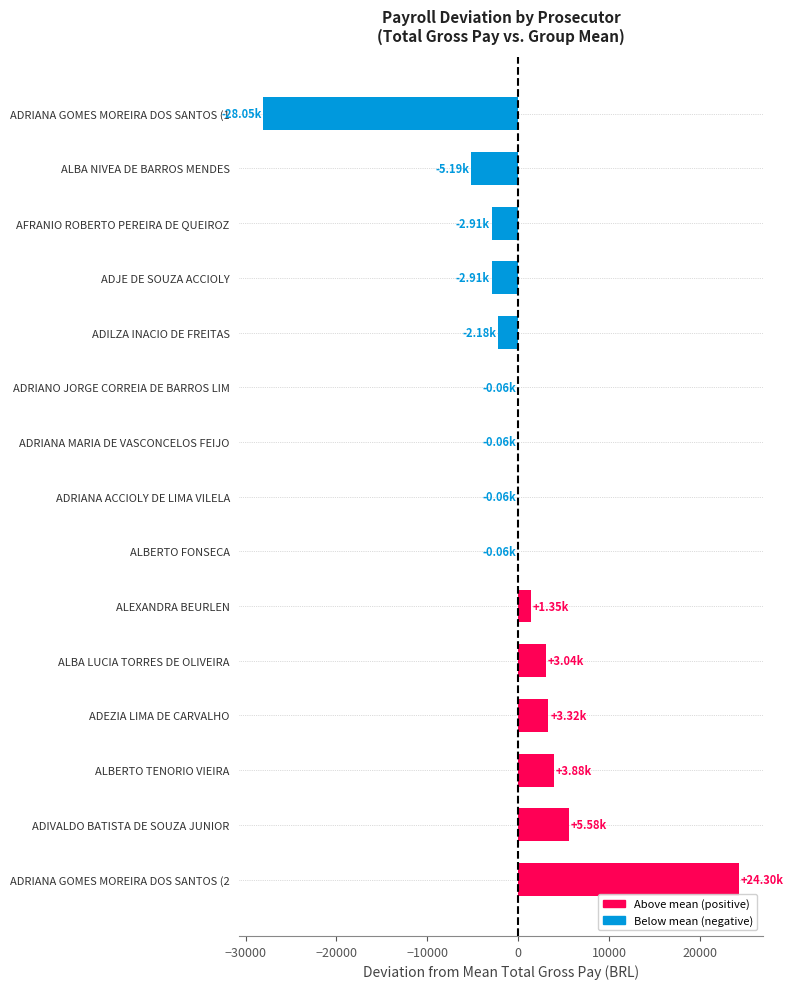

Between ADRIANA MARIA DE VASCONCELOS FEIJO and AFRANIO ROBERTO PEREIRA DE QUEIROZ, which is larger?

ADRIANA MARIA DE VASCONCELOS FEIJO